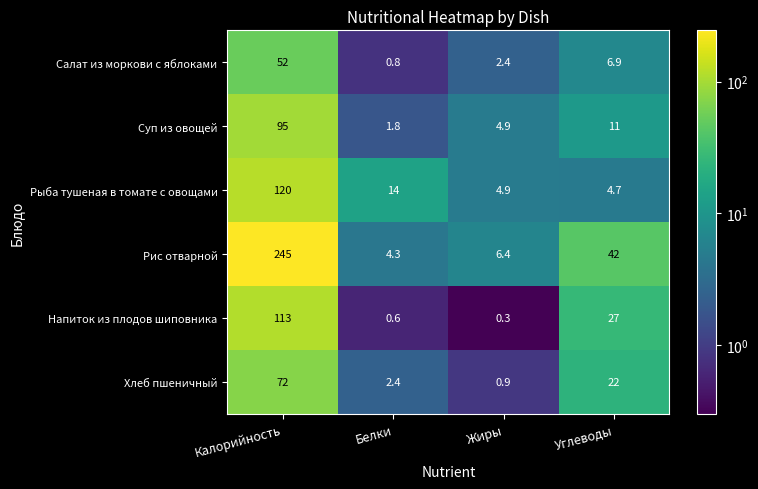

List the series in order of their peak value, lowest first.

Салат из моркови с яблоками, Хлеб пшеничный, Суп из овощей, Напиток из плодов шиповника, Рыба тушеная в томате с овощами, Рис отварной